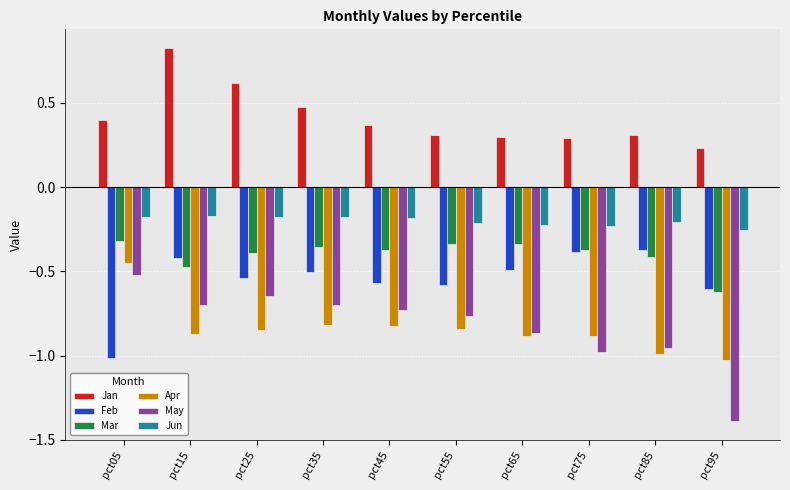

Which series has the largest range (max minus min)?

May